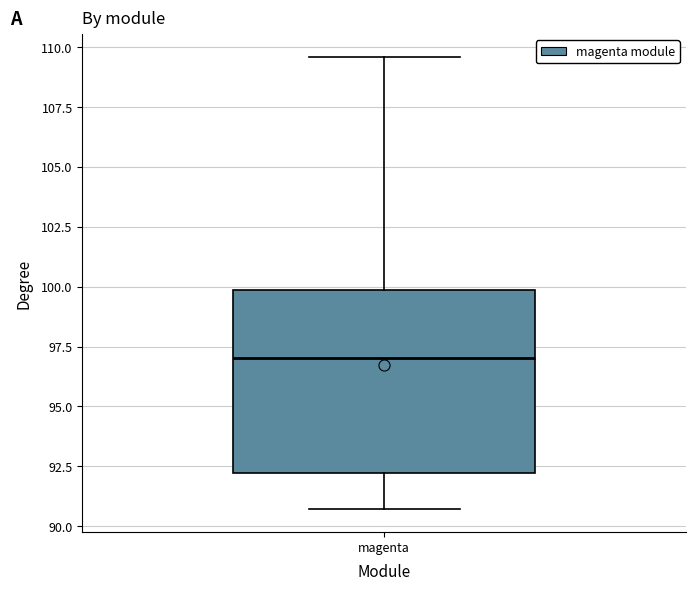

Where does the lower whisker of the box for magenta end on the y-axis? The values are not printed on the chart, so give them approximately, as read against the axis.

90.5